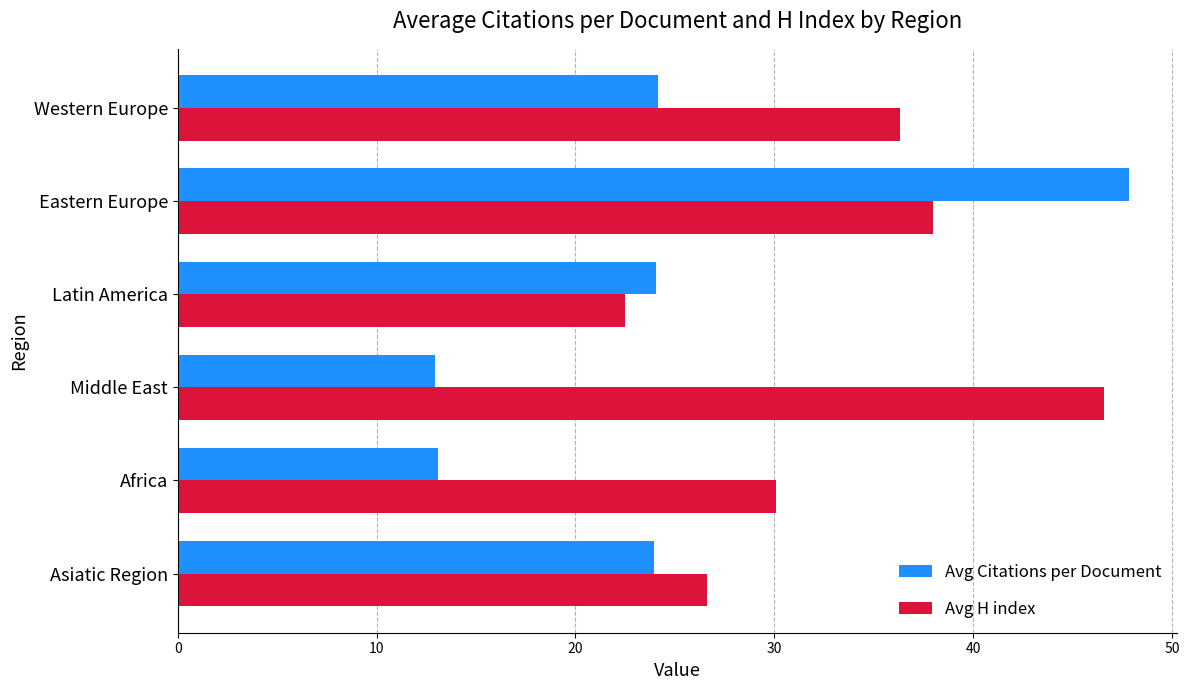

List the series in order of their peak value, lowest first.

Avg H index, Avg Citations per Document